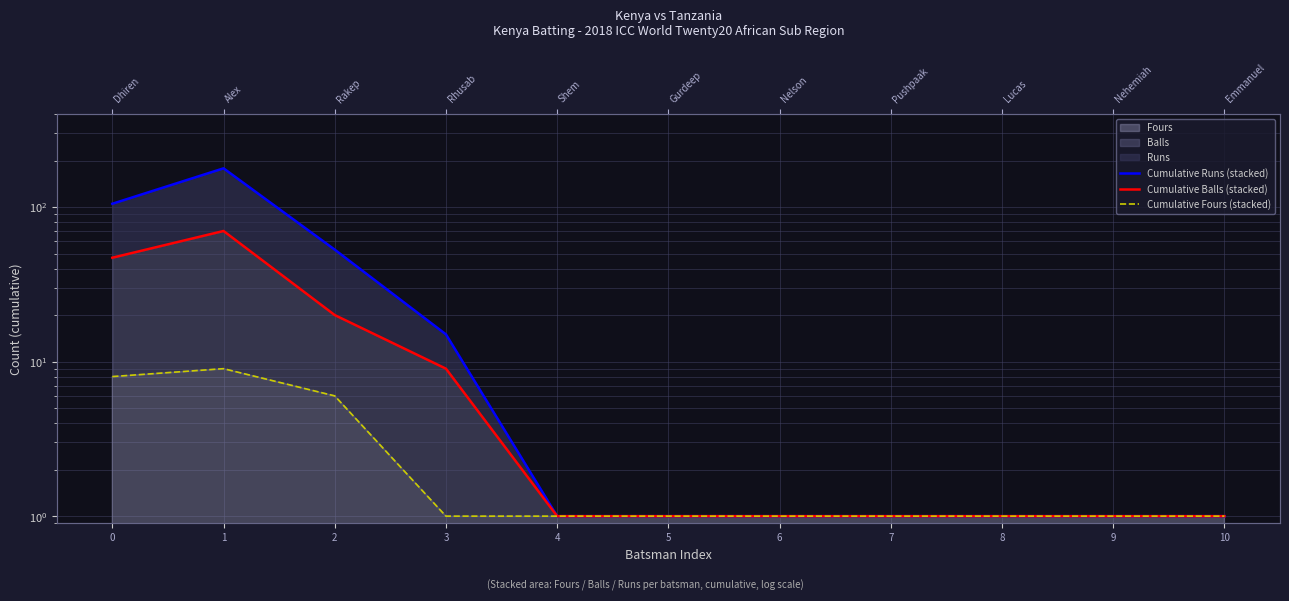

Which series has the largest range (max minus min)?

Cumulative Runs (stacked)